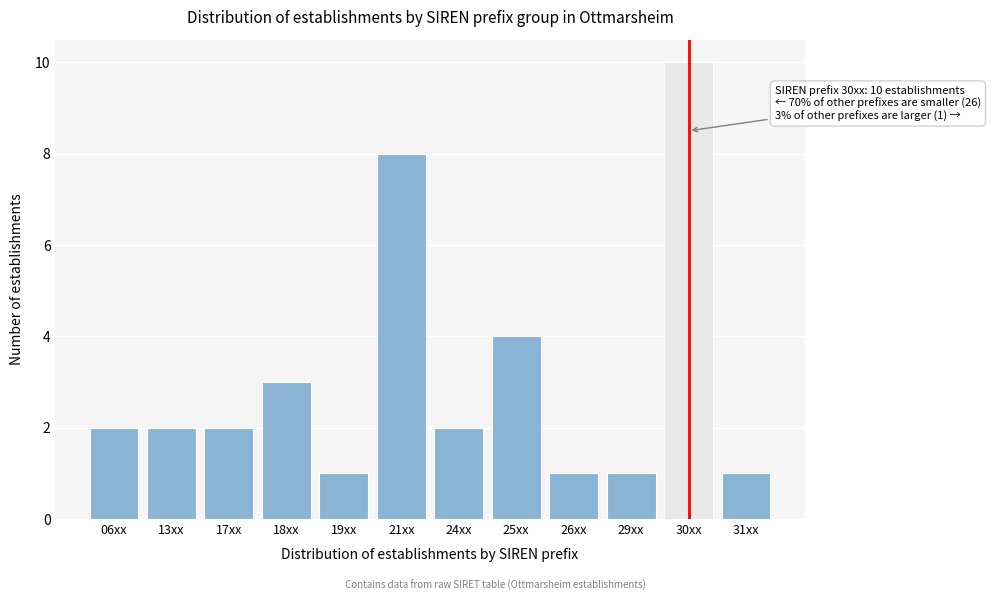

Reading right to left, what are all the values shown in this chart?

1	10	1	1	4	2	8	1	3	2	2	2